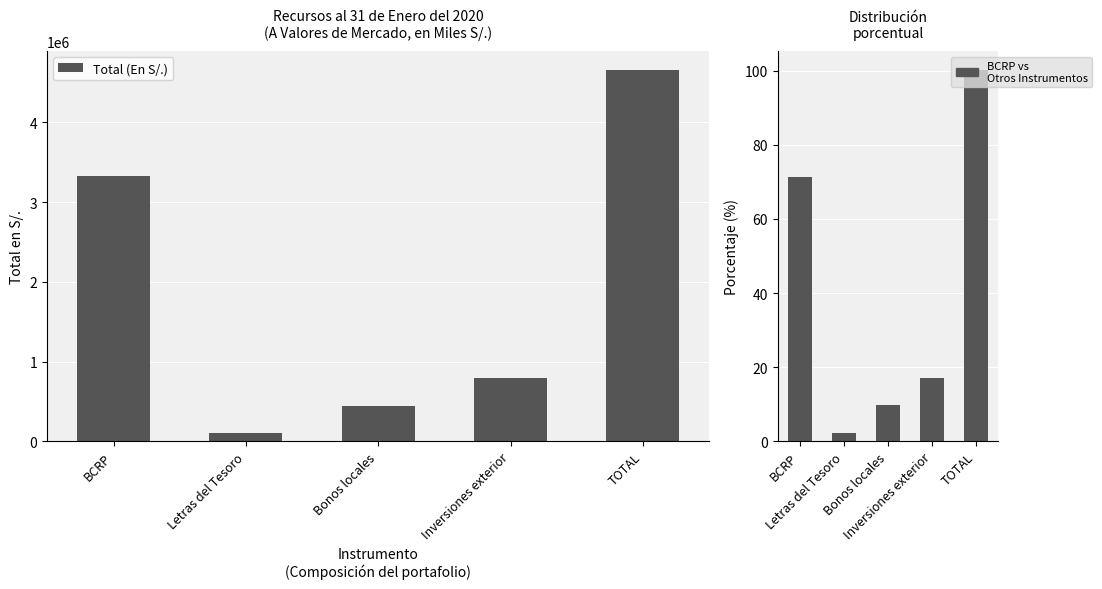

The Total (En S/.) series shows 514561.9 at Inversiones exterior. True or false?

False